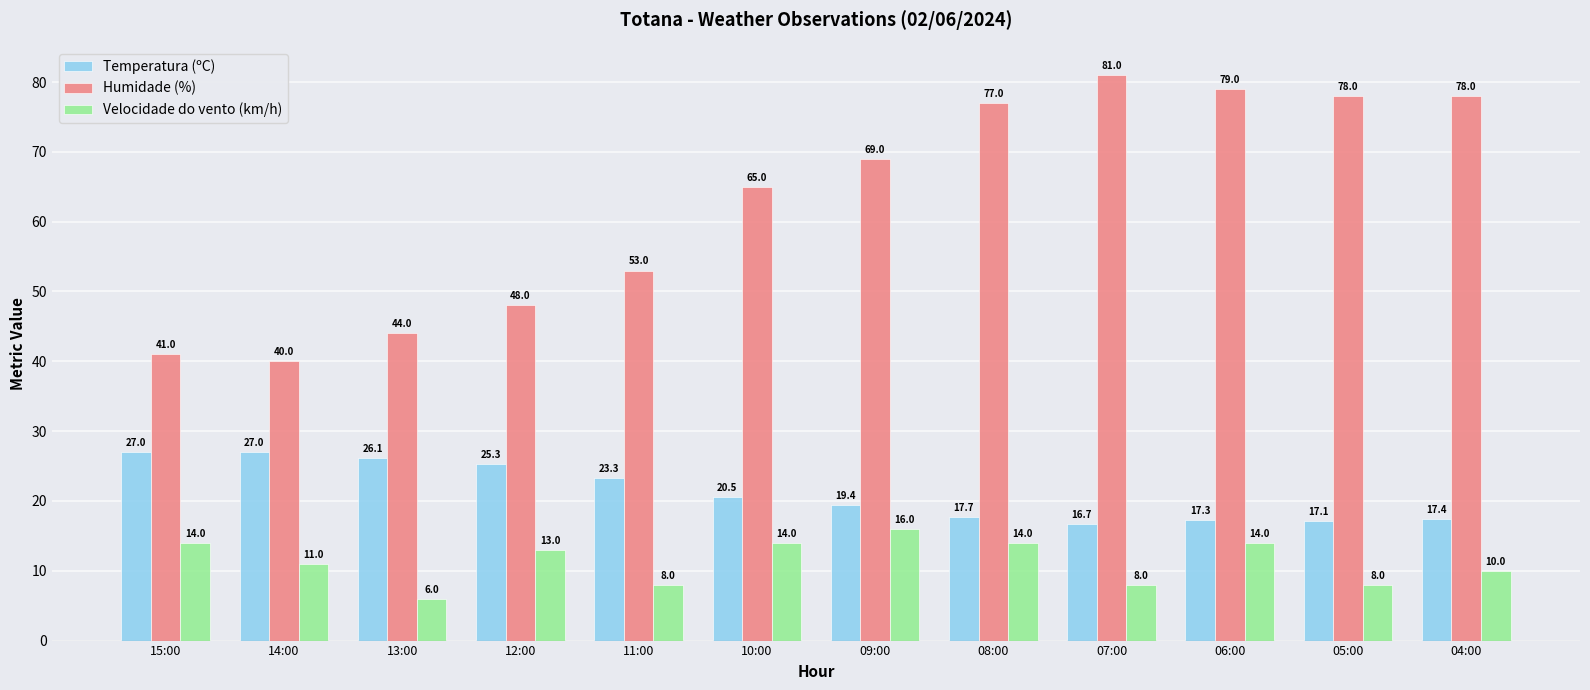

What are all the series names shown in the legend?

Temperatura (ºC), Humidade (%), Velocidade do vento (km/h)